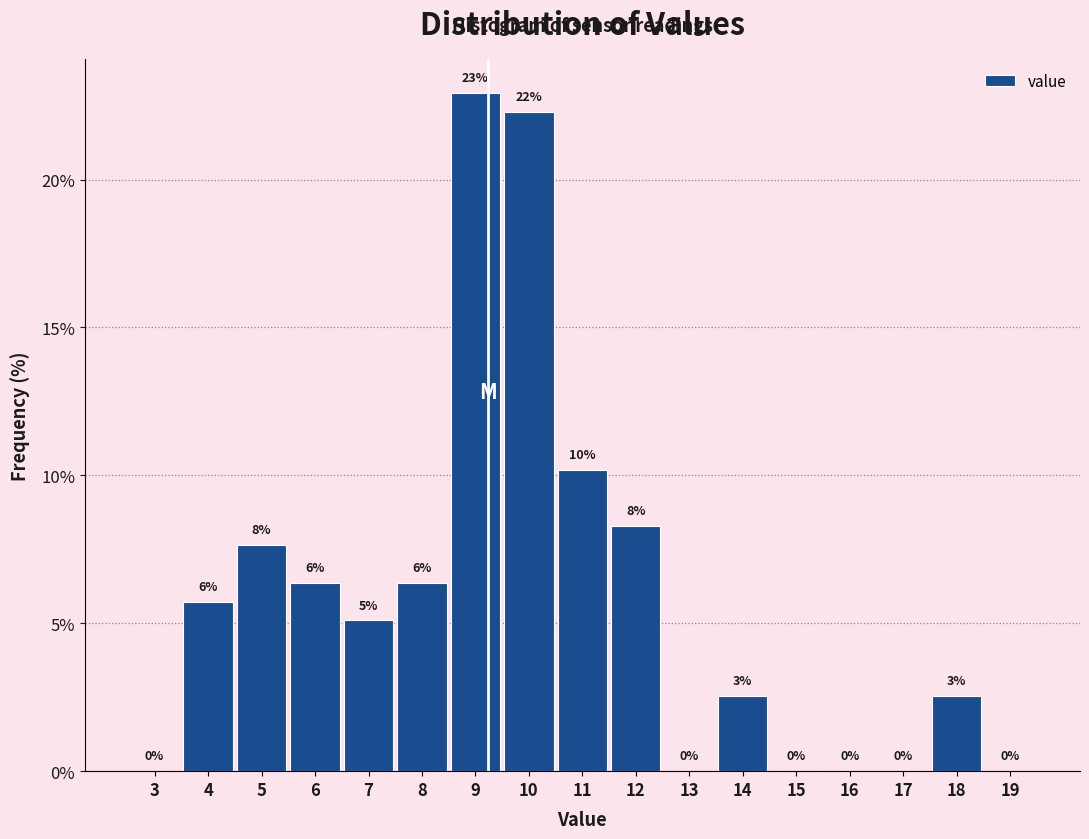

Are the bars horizontal?

No